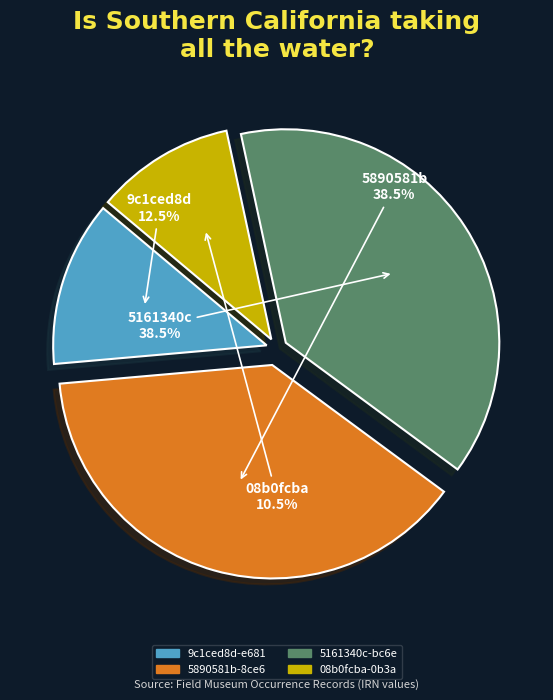

What is the ratio of the value at 5890581b-8ce6 to the value at 08b0fcba-0b3a?

3.7